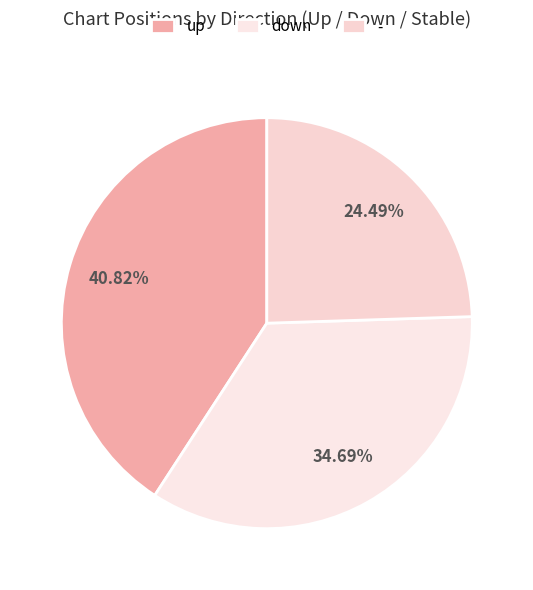

How many slices are in this pie chart?

3